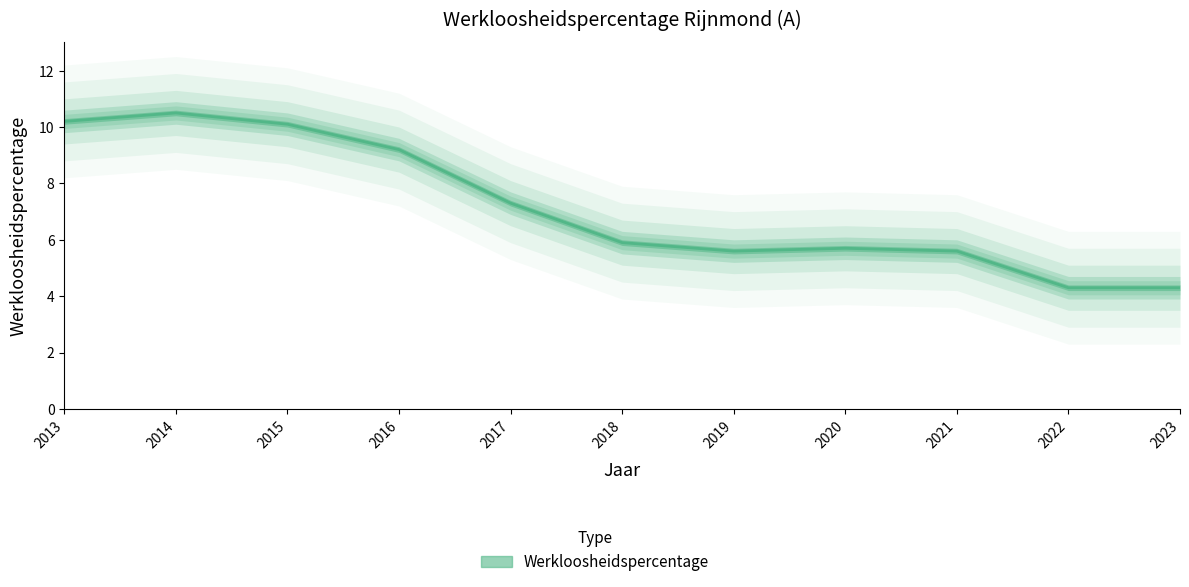

Does the chart display data point markers on the line(s)?

No